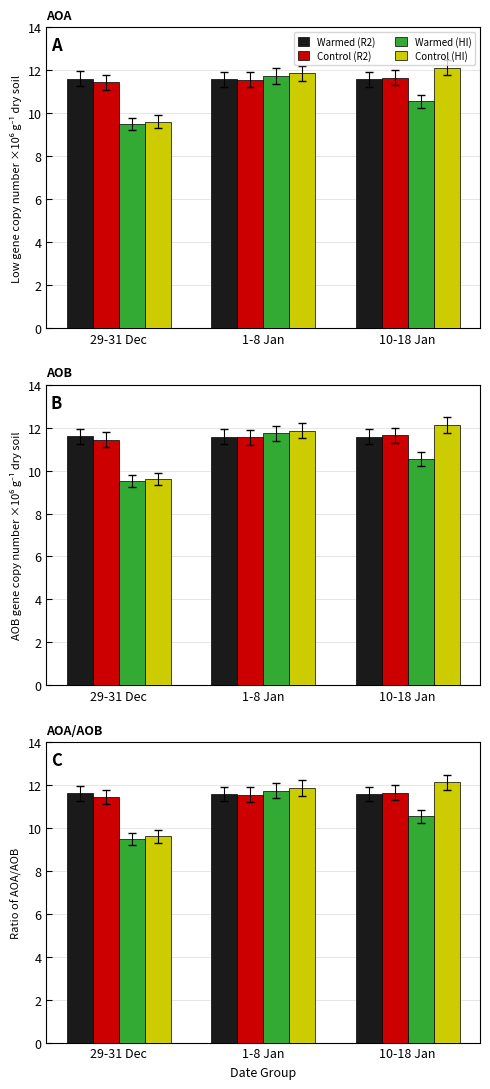

What is the spread (max minus min) of values at 1-8 Jan?

0.3